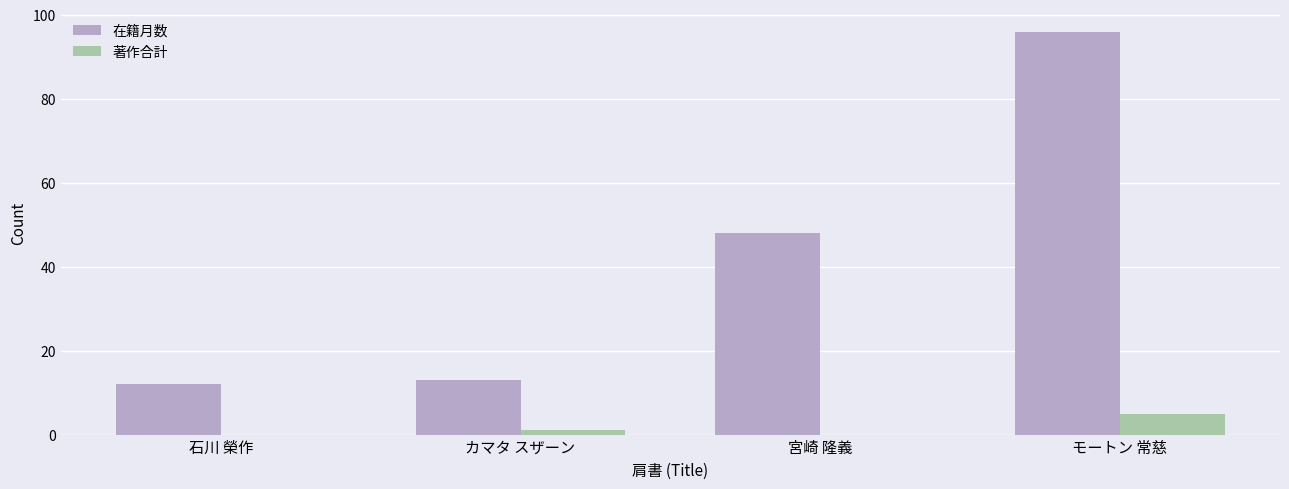

The 著作合計 series shows 1 at カマタ スザーン. True or false?

True